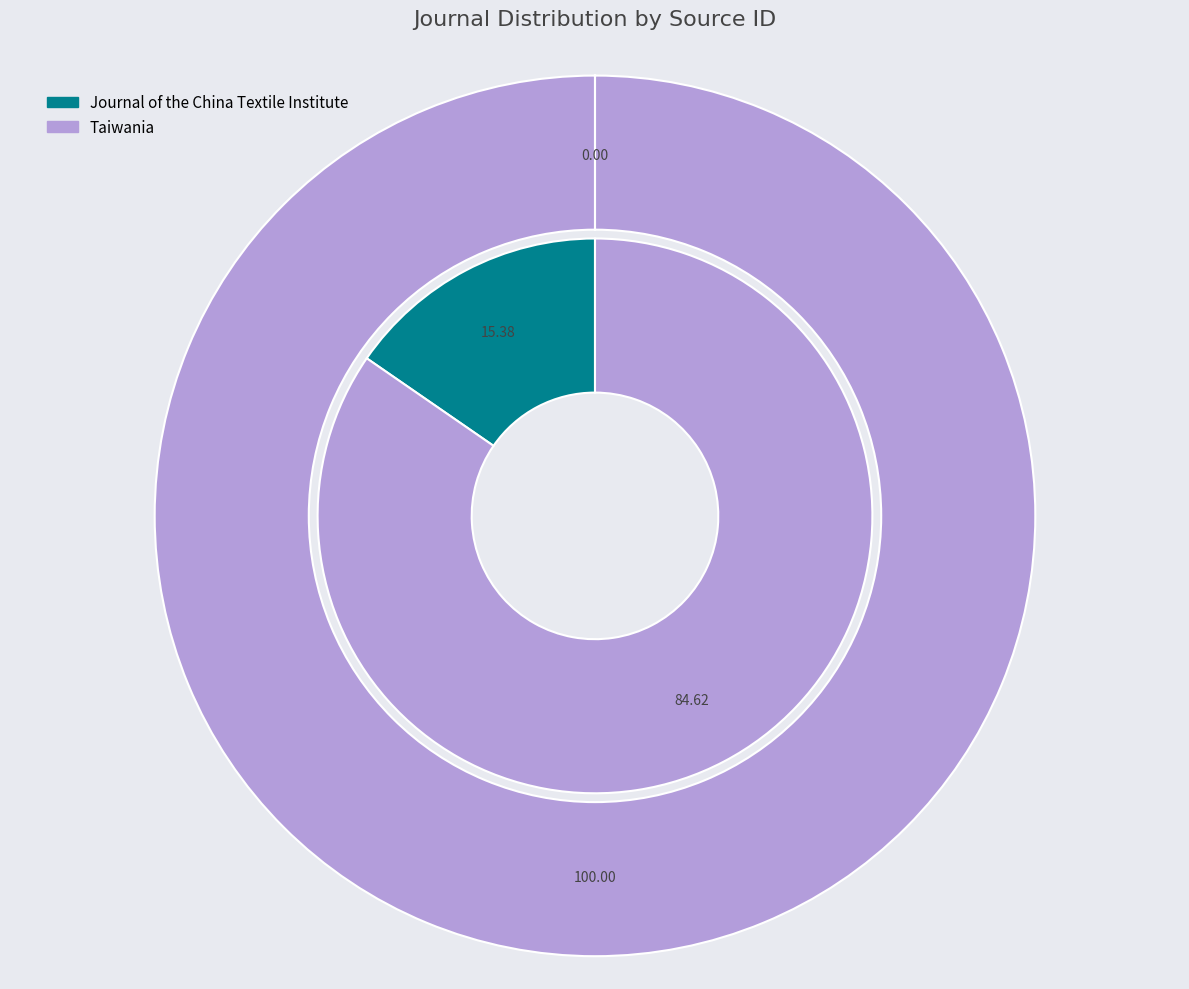

Is it true that Journal of the China Textile Institute is 0% of the pie?

True